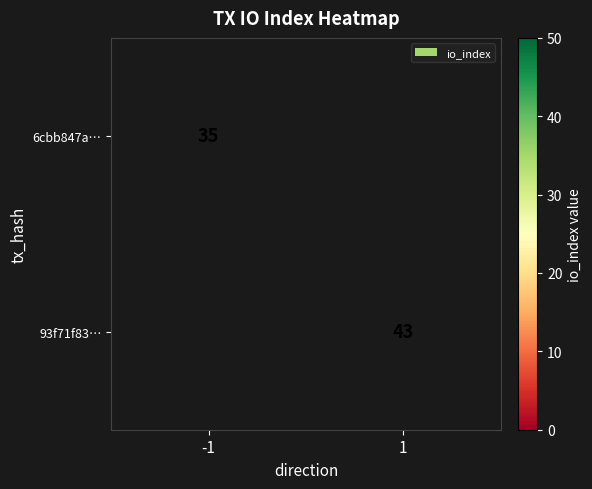

Is the value of 93f71f83… at 1 greater than the value of 6cbb847a… at -1?

Yes